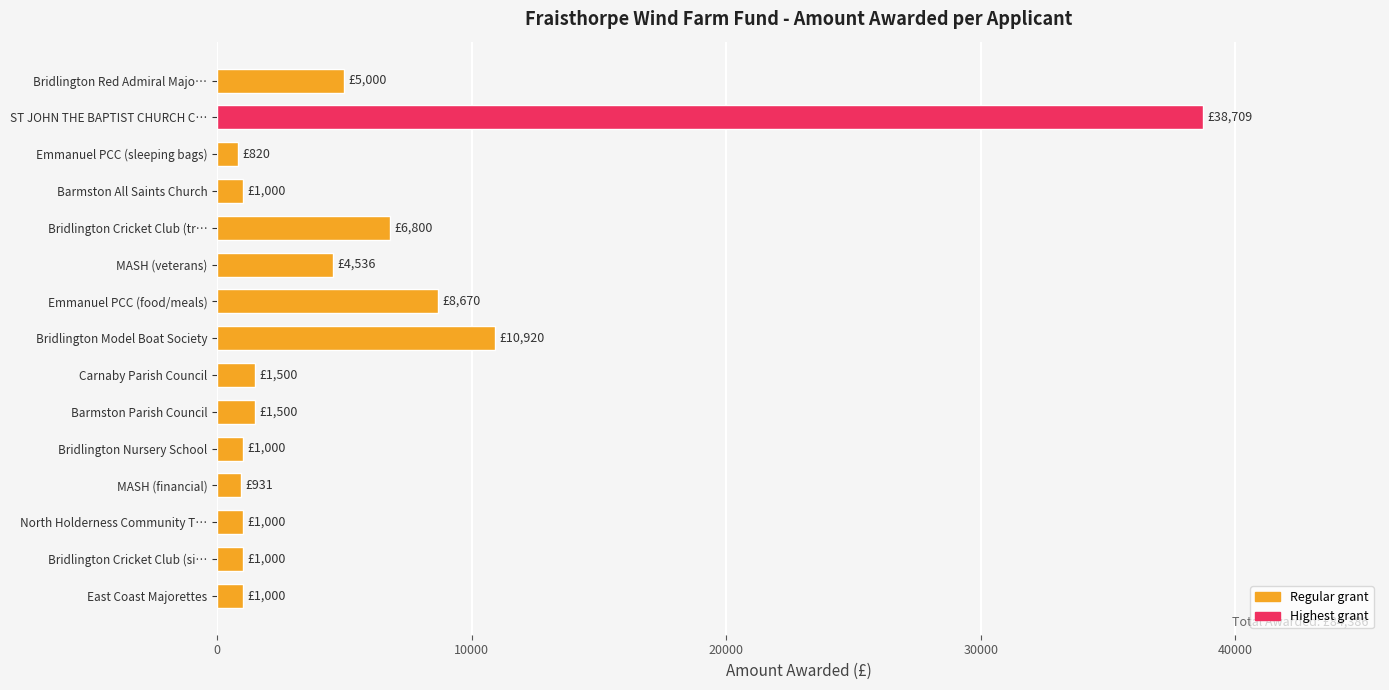

How many series are shown in this chart?

1